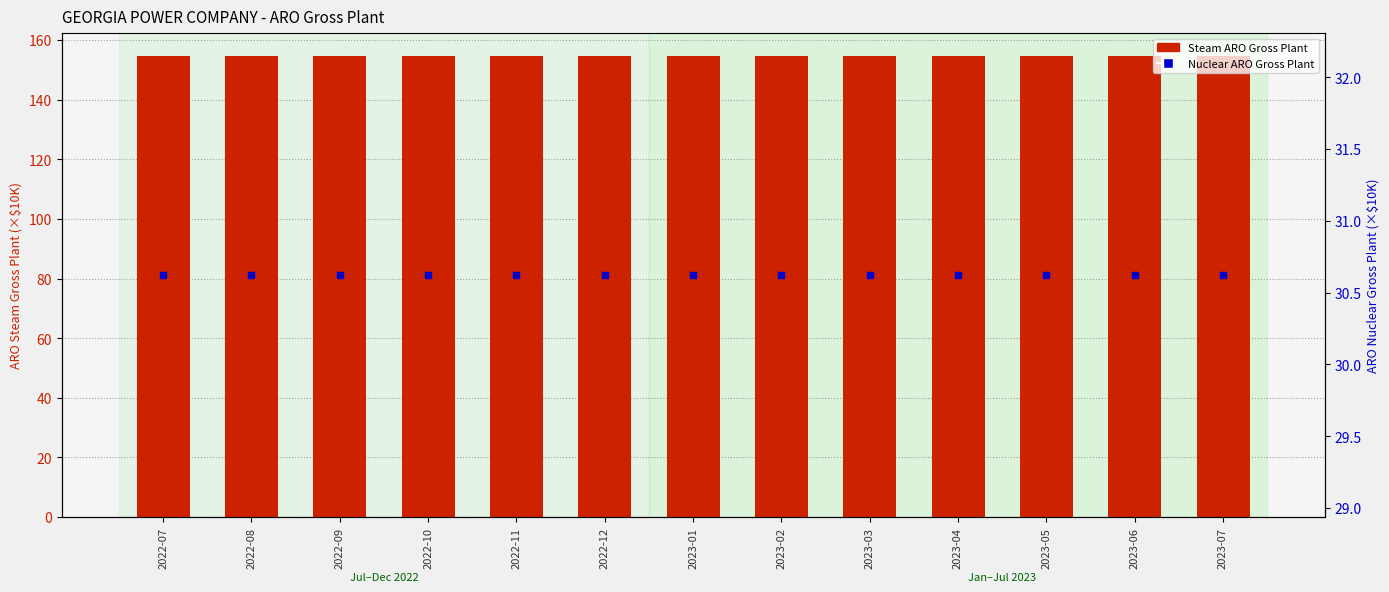

Which series contains the lowest Y value?

Nuclear (Acct. 326)